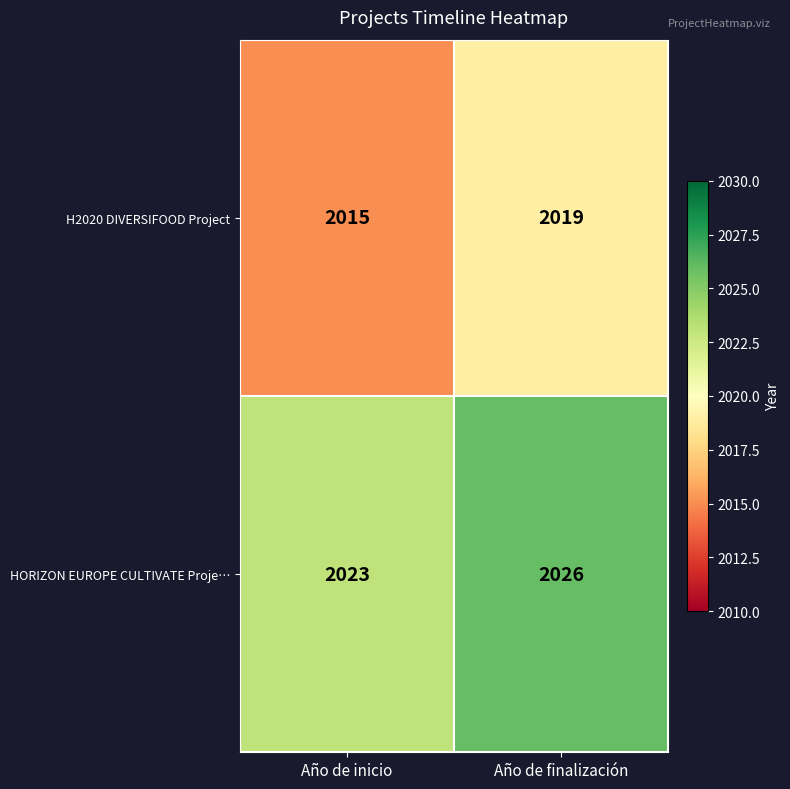

At which category is the sum across all series the highest?

Año de finalización